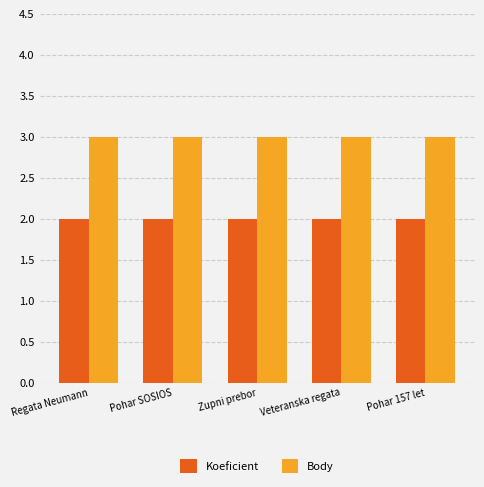

List the series in order of their peak value, highest first.

Body, Koeficient